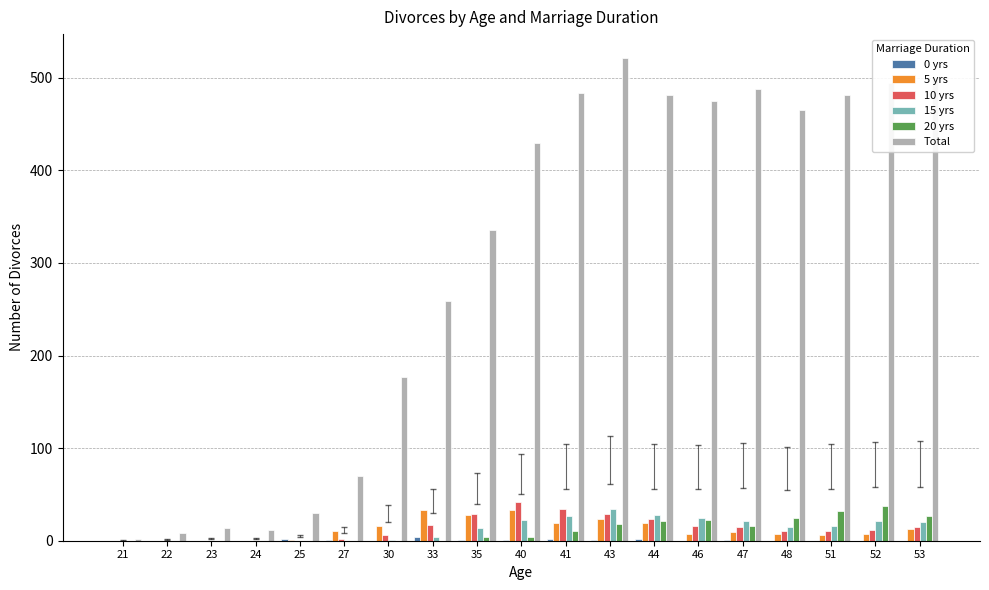

The value of 15 yrs at 25 is 0. True or false?

True